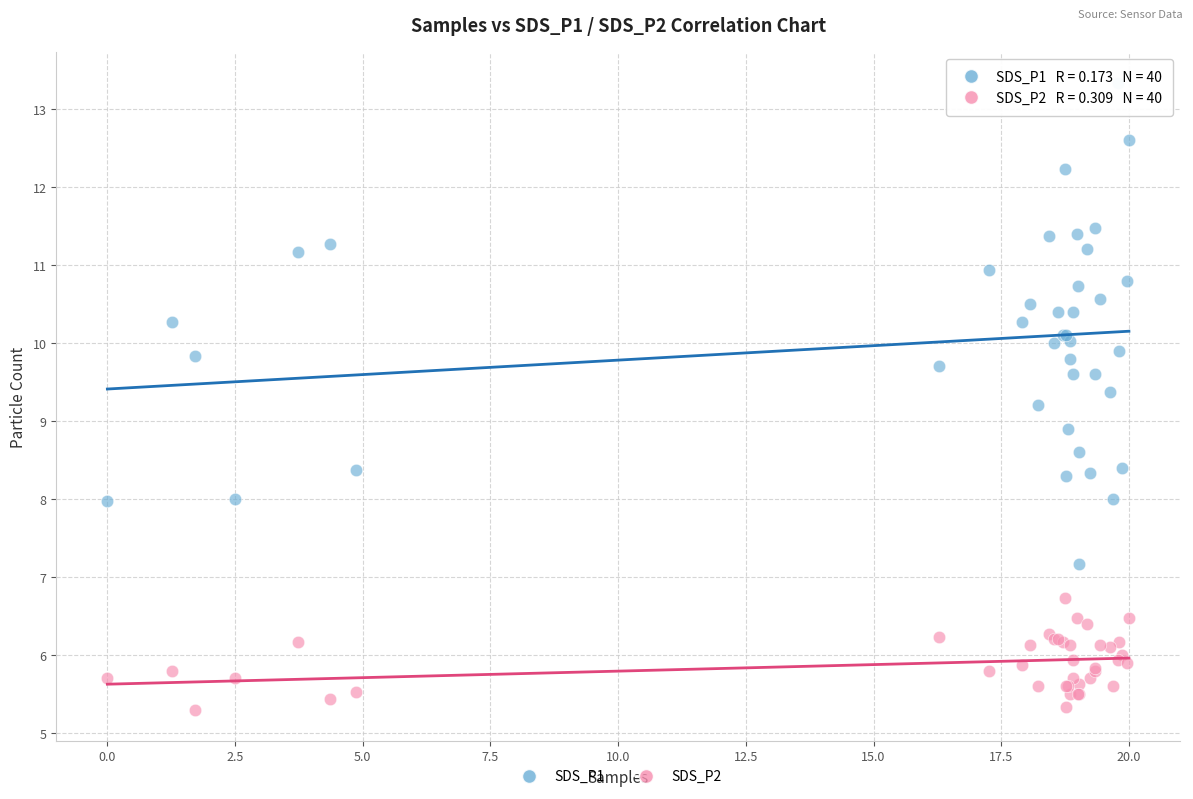

Across all series, what Y value is closest to 9?

8.9